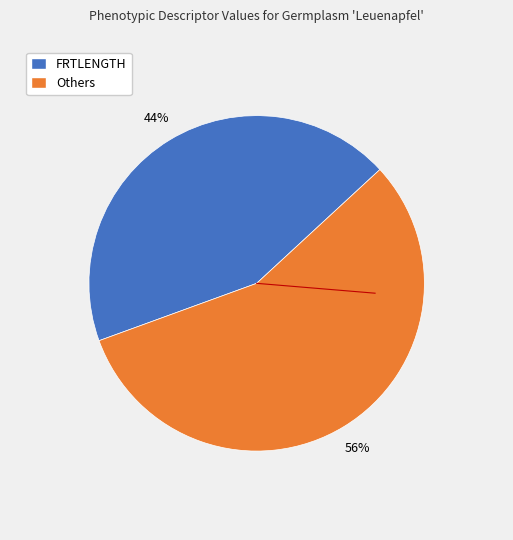

How many segments does this pie chart have?

2